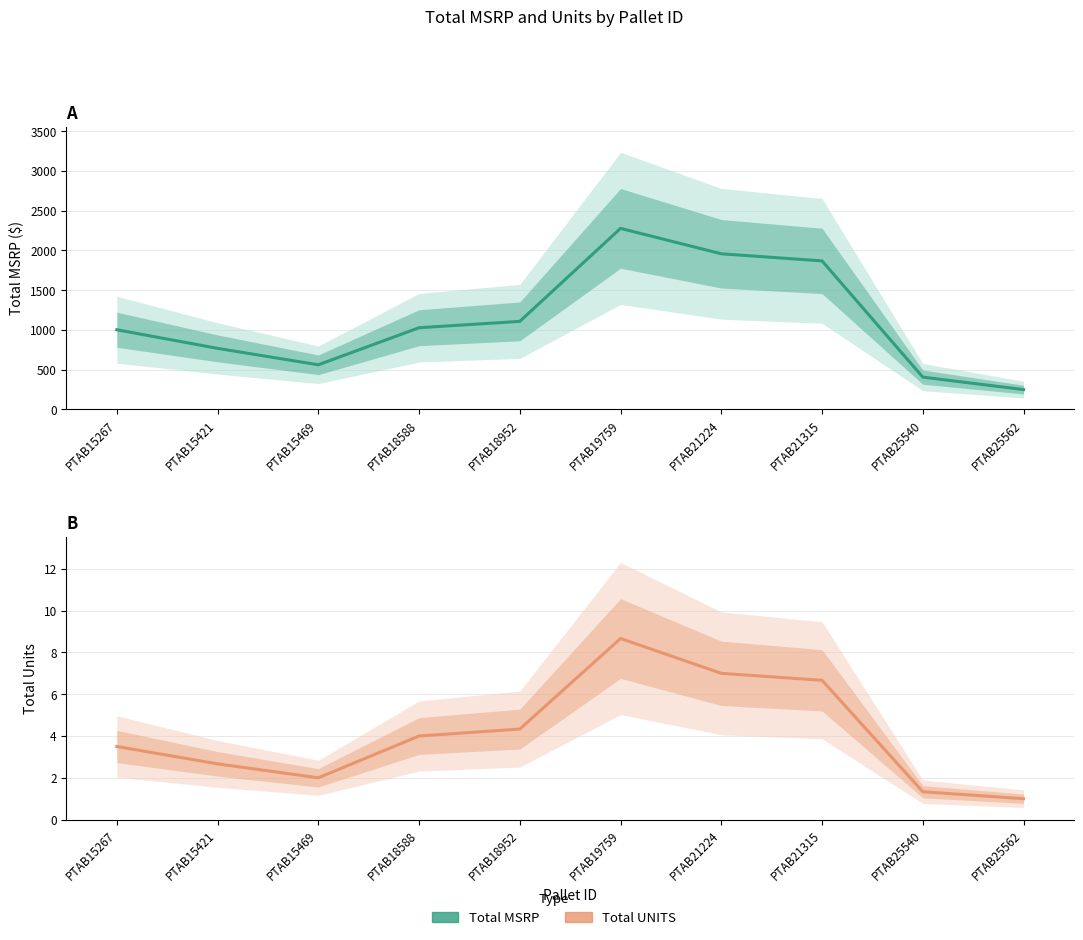

What is the average value of the Total MSRP series?

1122.9